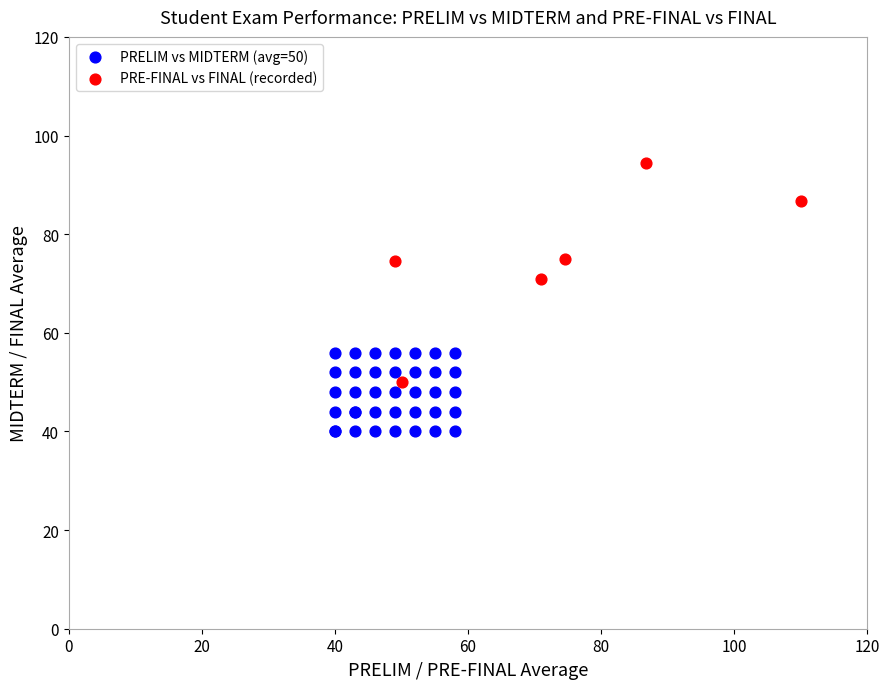

Which series reaches the minimum Y coordinate?

PRELIM vs MIDTERM (avg=50)